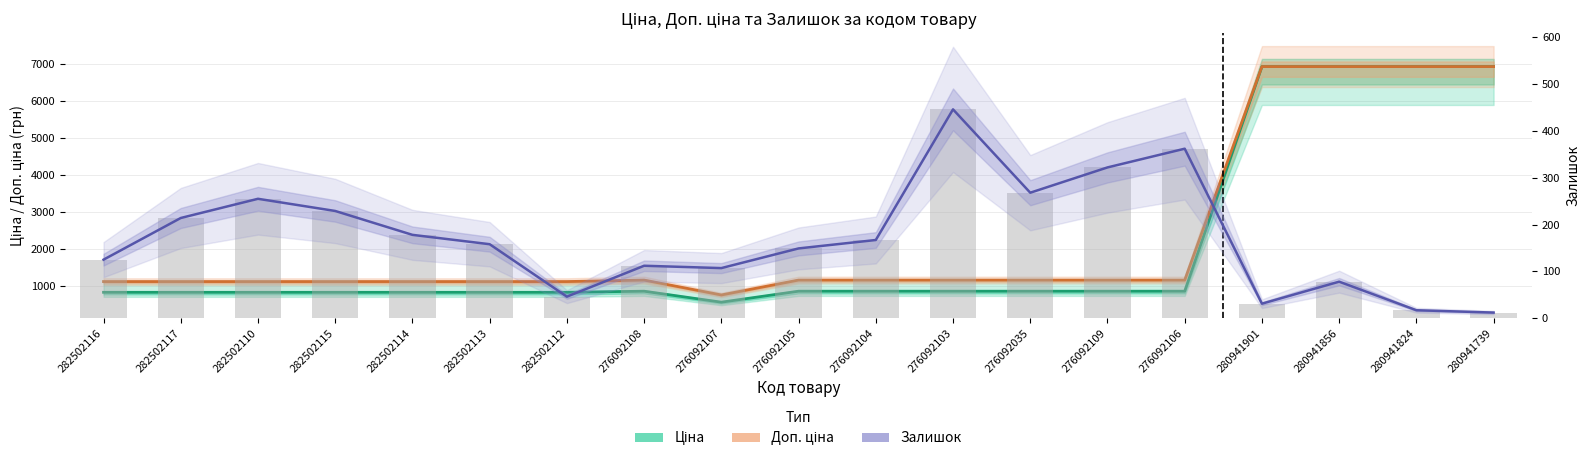

The Залишок (bars) series shows 158.0 at 282502113. True or false?

True